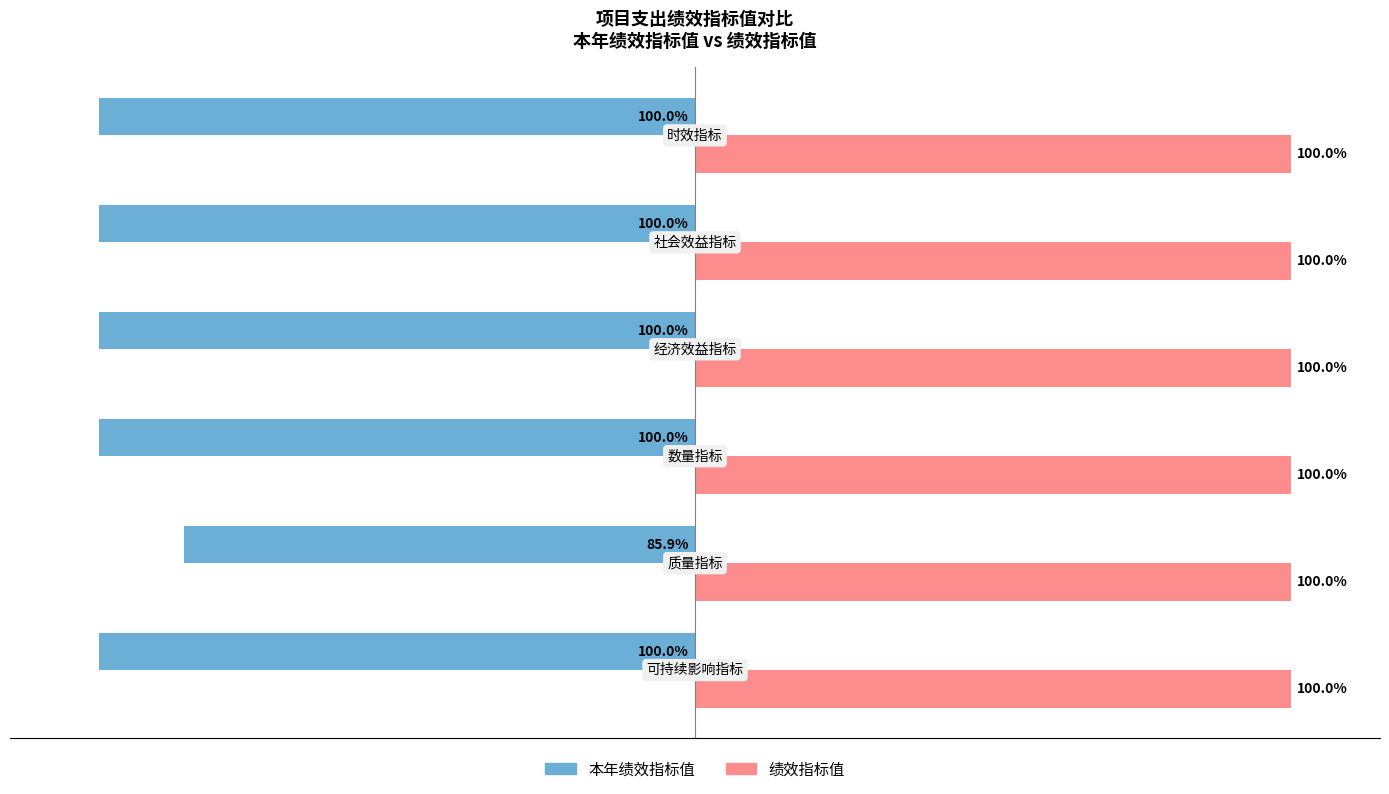

Rank the series by their average value, from highest to lowest.

绩效指标值, 本年绩效指标值